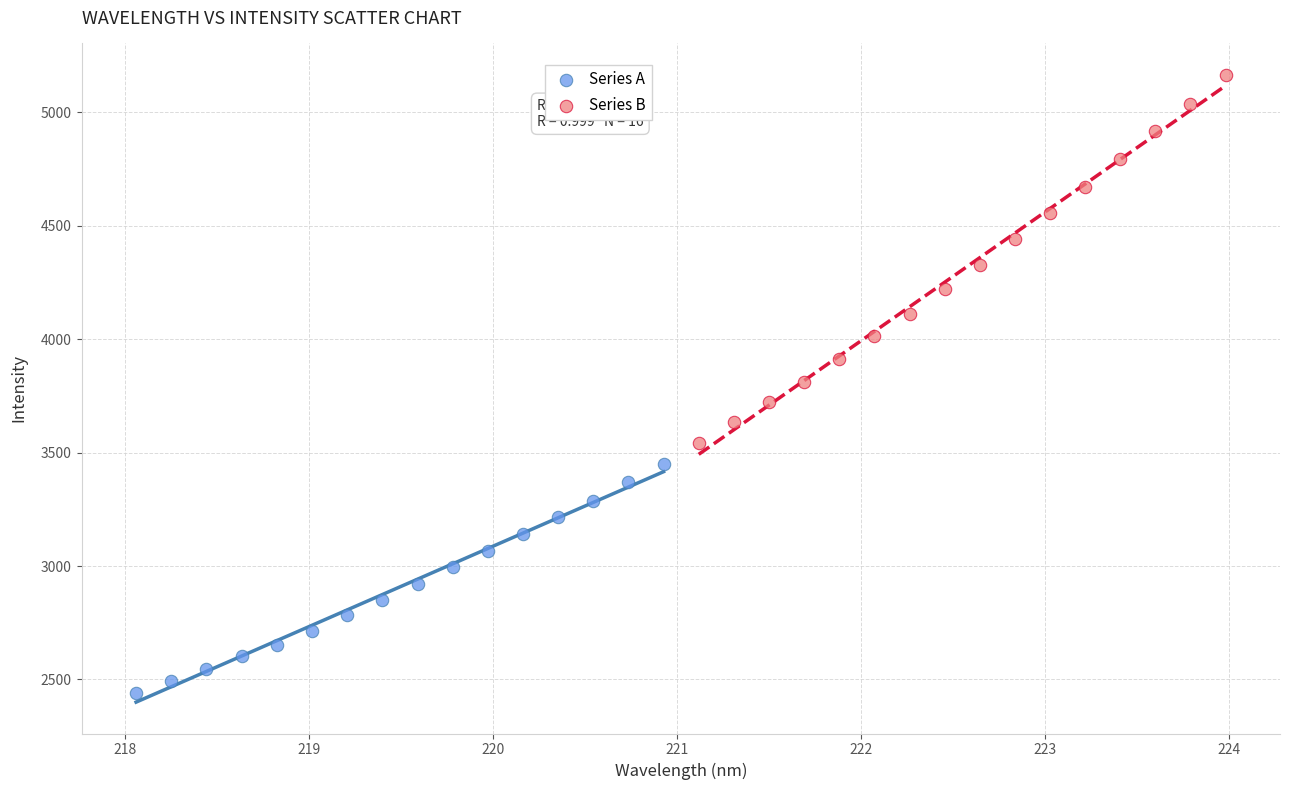

Which series contains the highest Y value?

Series B